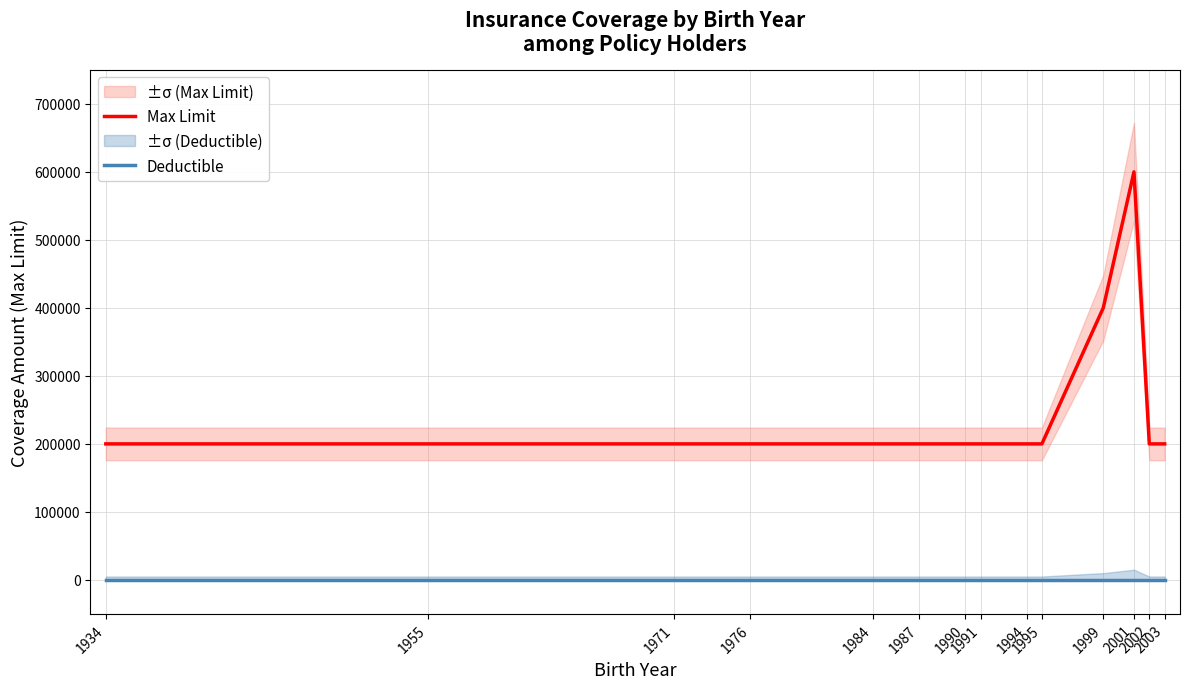

True or false: Deductible and Max Limit cross at least once.

False